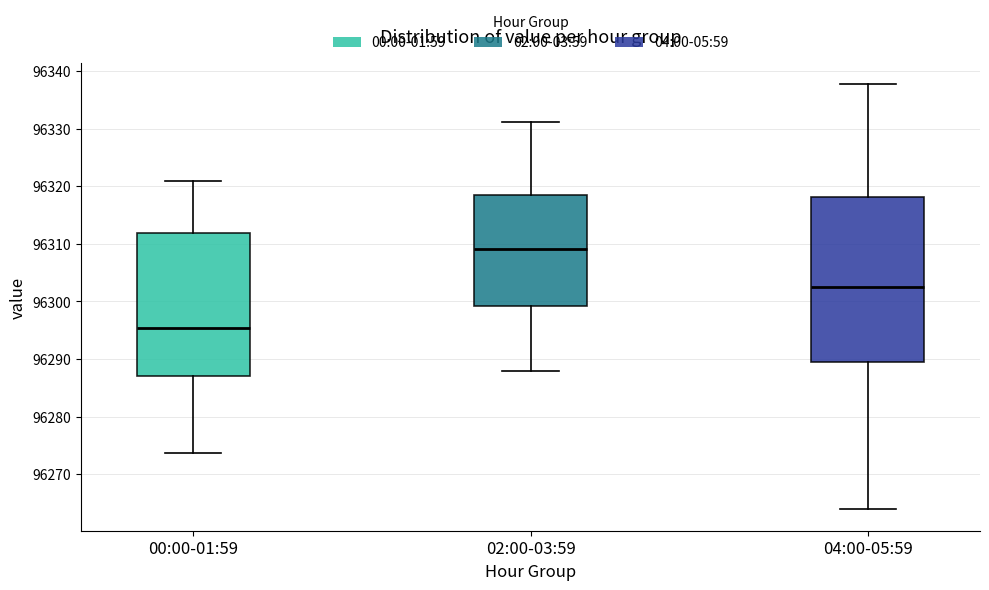

Comparing the boxes themselves (not the whiskers), which one is the tallest?

04:00-05:59